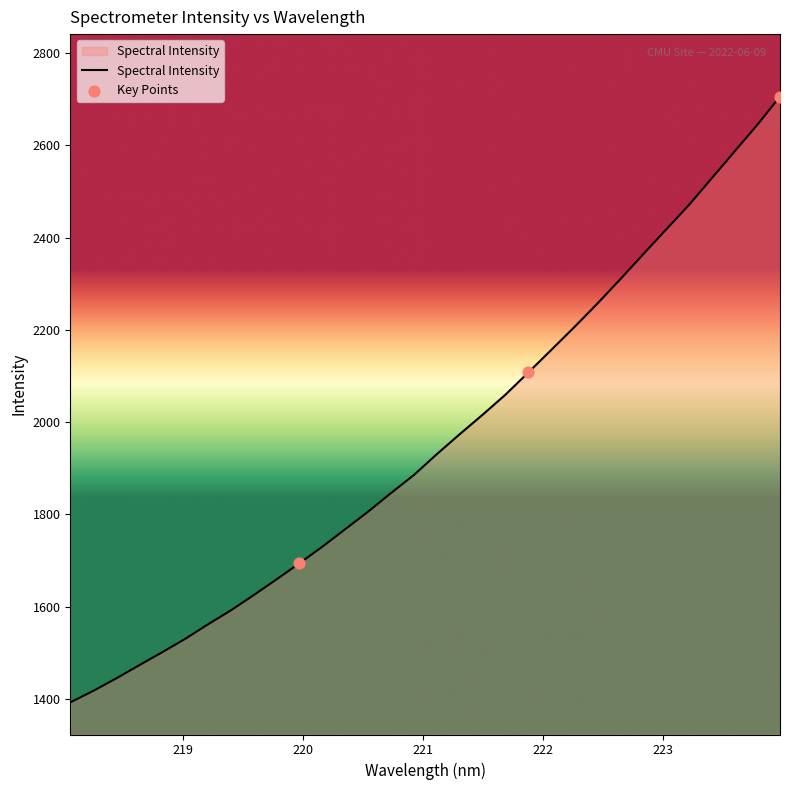

What is the minimum value shown in the chart?

1392.2